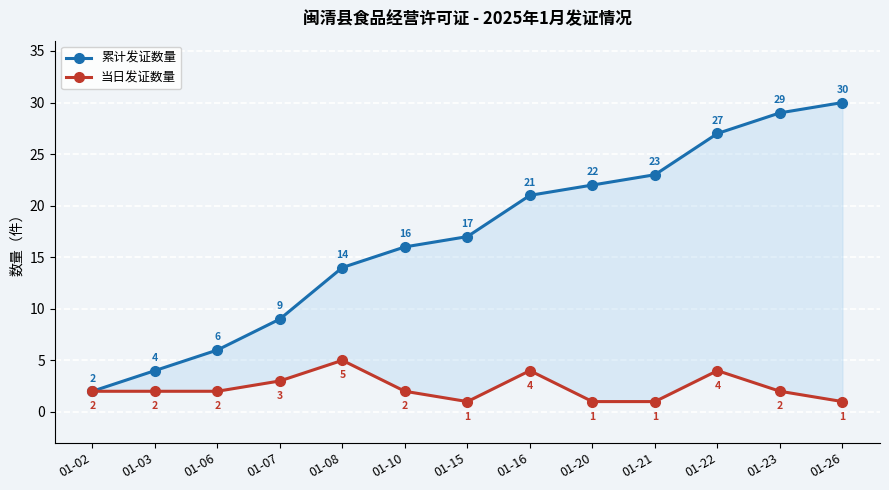

What is the minimum value shown in the chart?

1